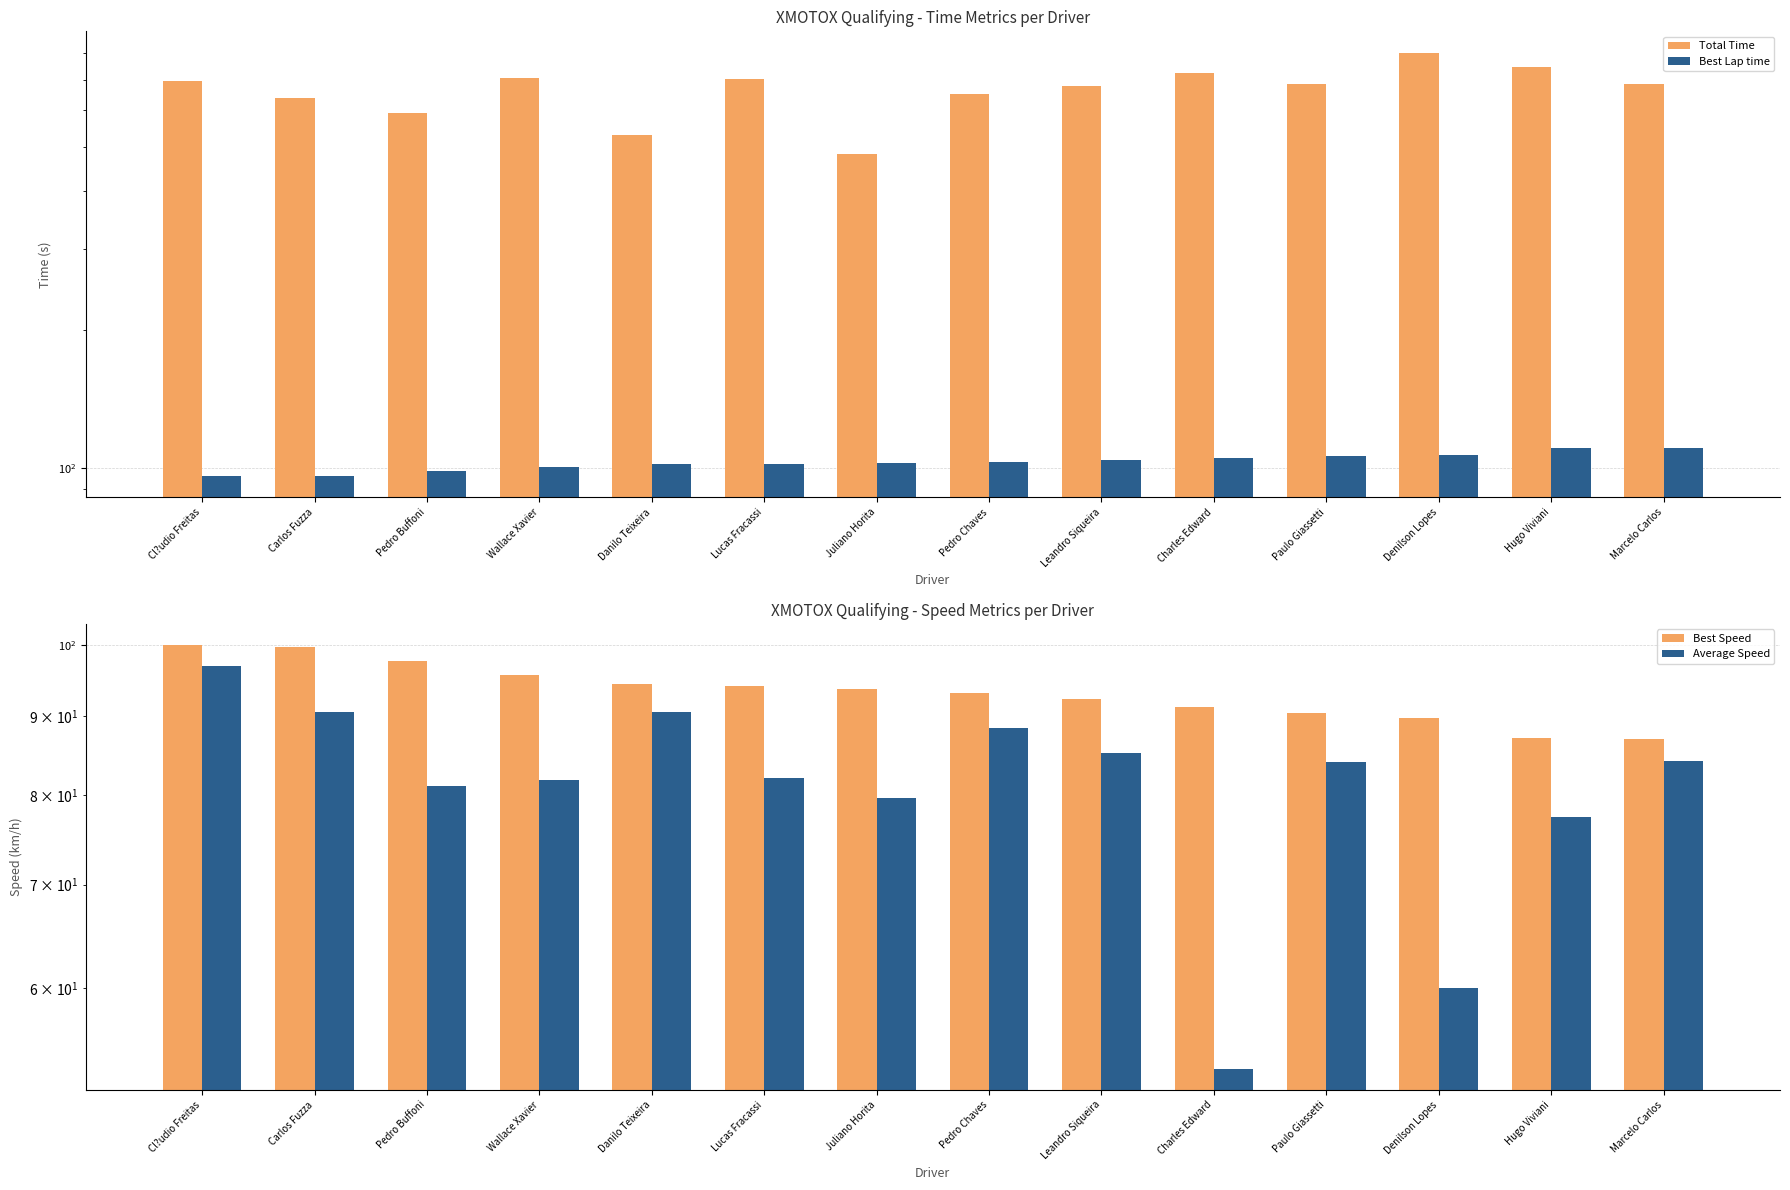

What is the lowest value of the Total Time series?

482.6